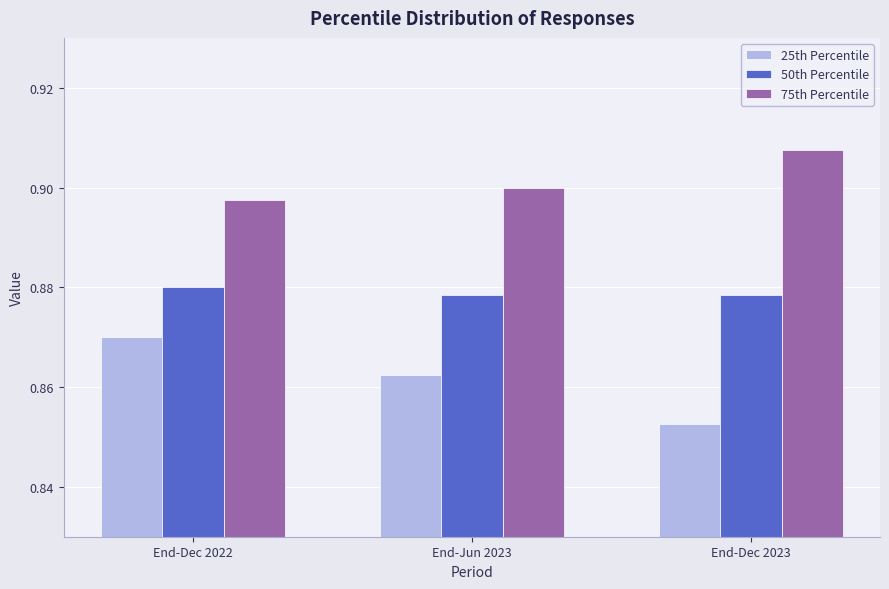

What is the total value across all series at End-Dec 2022?

2.6